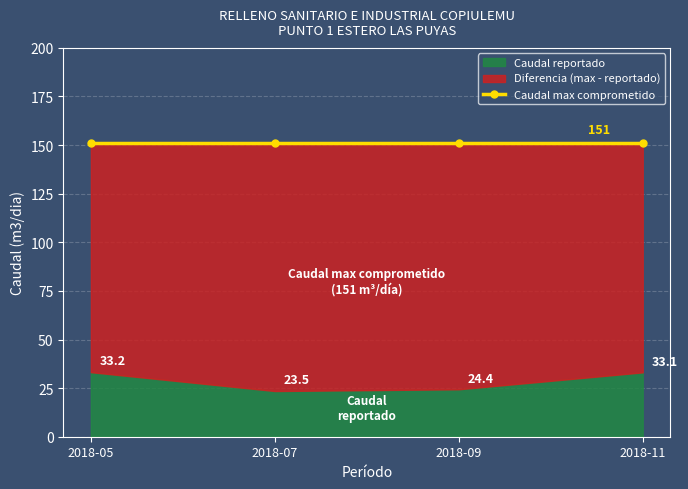

In Caudal reportado, how many points are lower than both neighbors (excluding endpoints)?

1